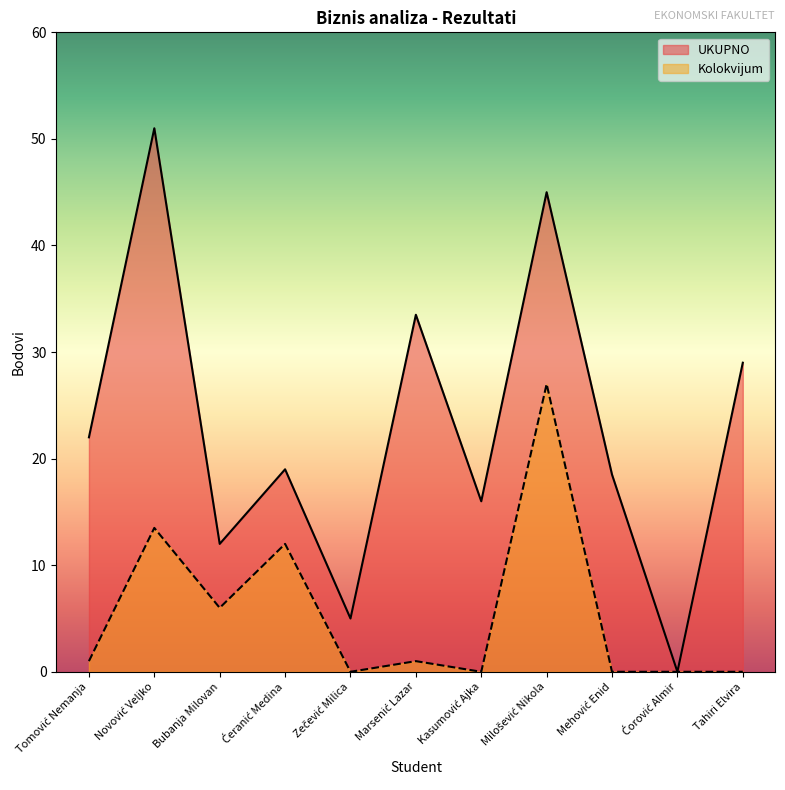

Which has a higher value, Novović Veljko or Tomović Nemanja?

Novović Veljko